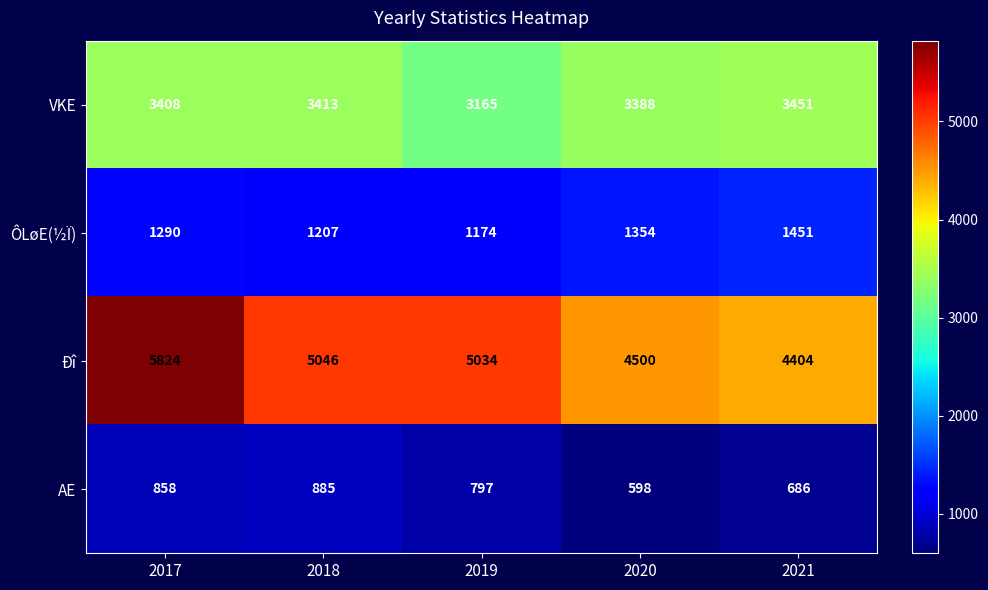

How many data points does each series have?

5